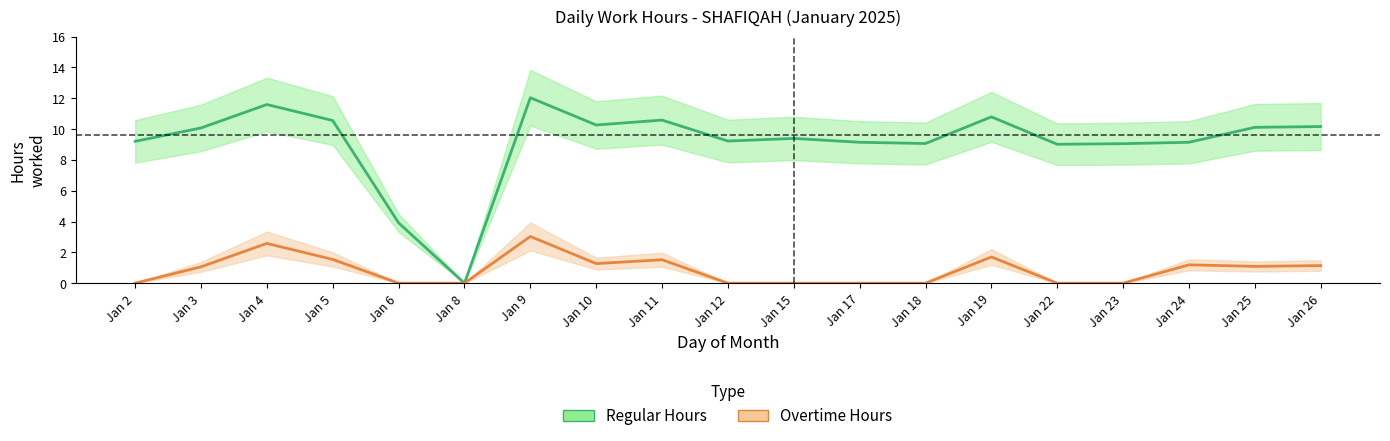

How many interior local peaks does the Regular Hours series have?

5